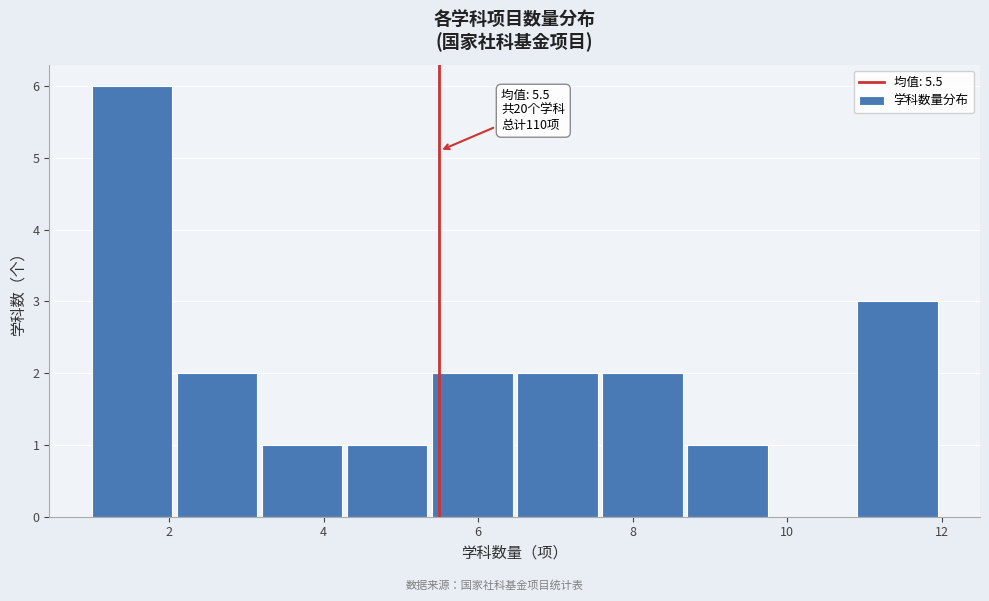

Which range on the x-axis has the tallest bar?

1.0 to 2.1